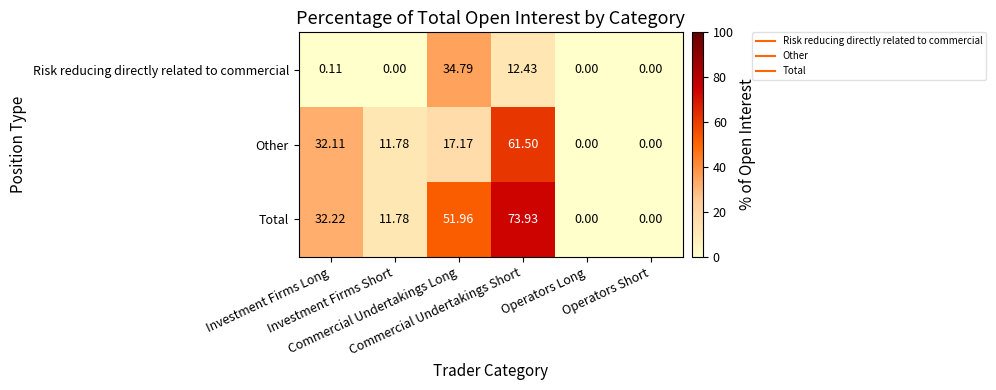

List the series in order of their overall mean, lowest first.

Risk reducing directly related to commercial, Other, Total